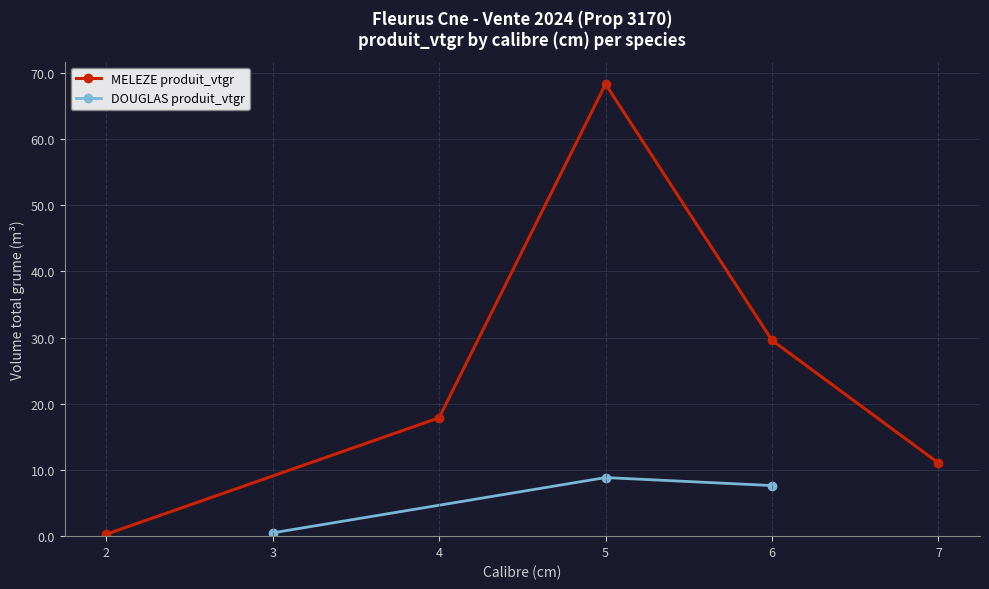

How many data points are above 17?

3